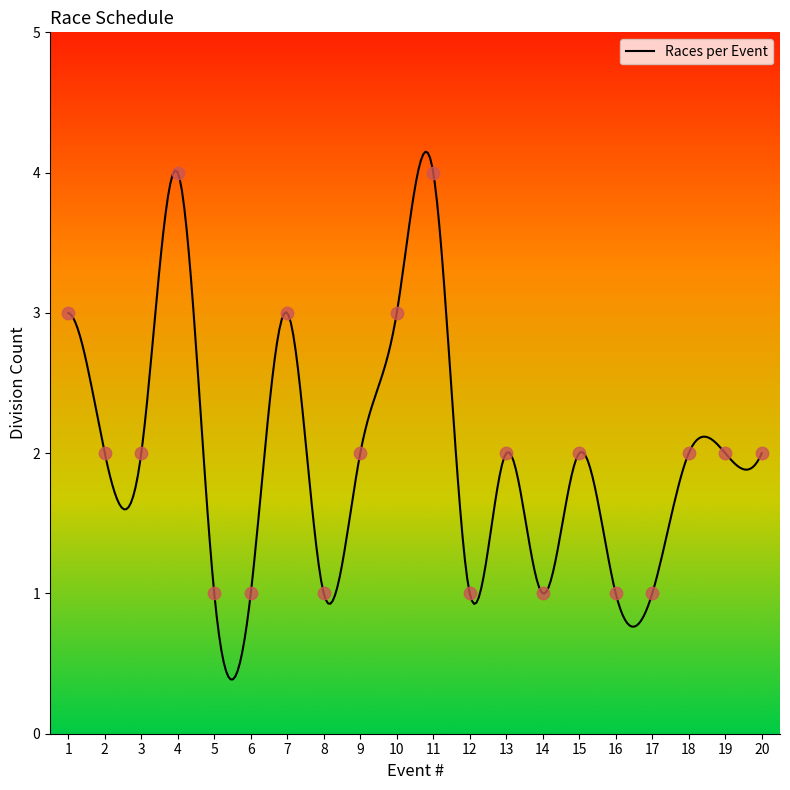

What is the change in value from 7 to 8?

-2